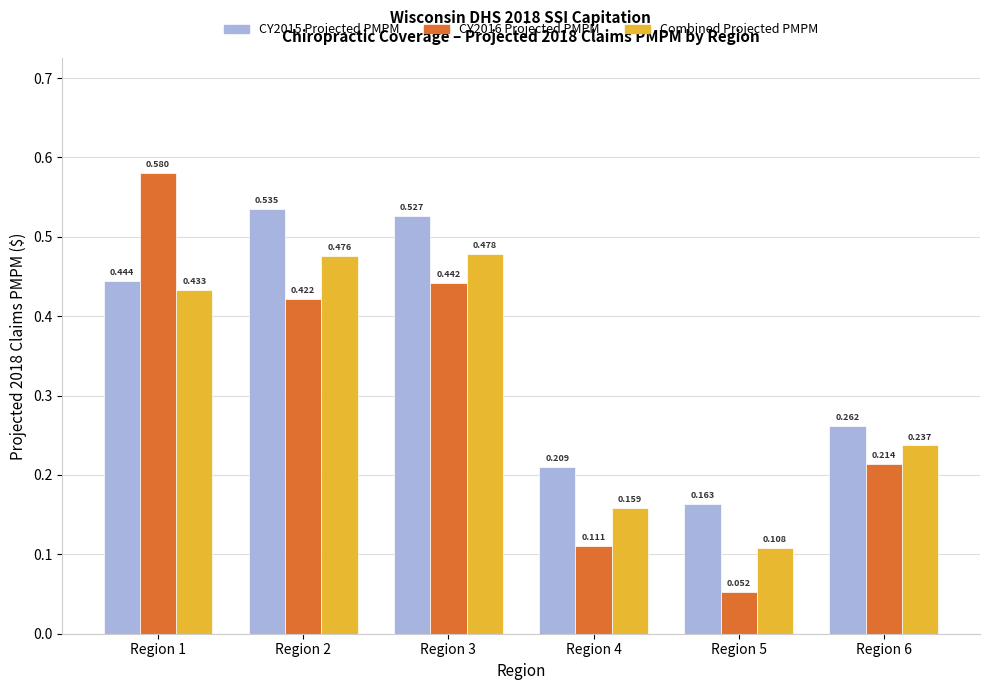

Is the value of CY2015 Projected PMPM at Region 6 greater than the value of Combined Projected PMPM at Region 5?

Yes